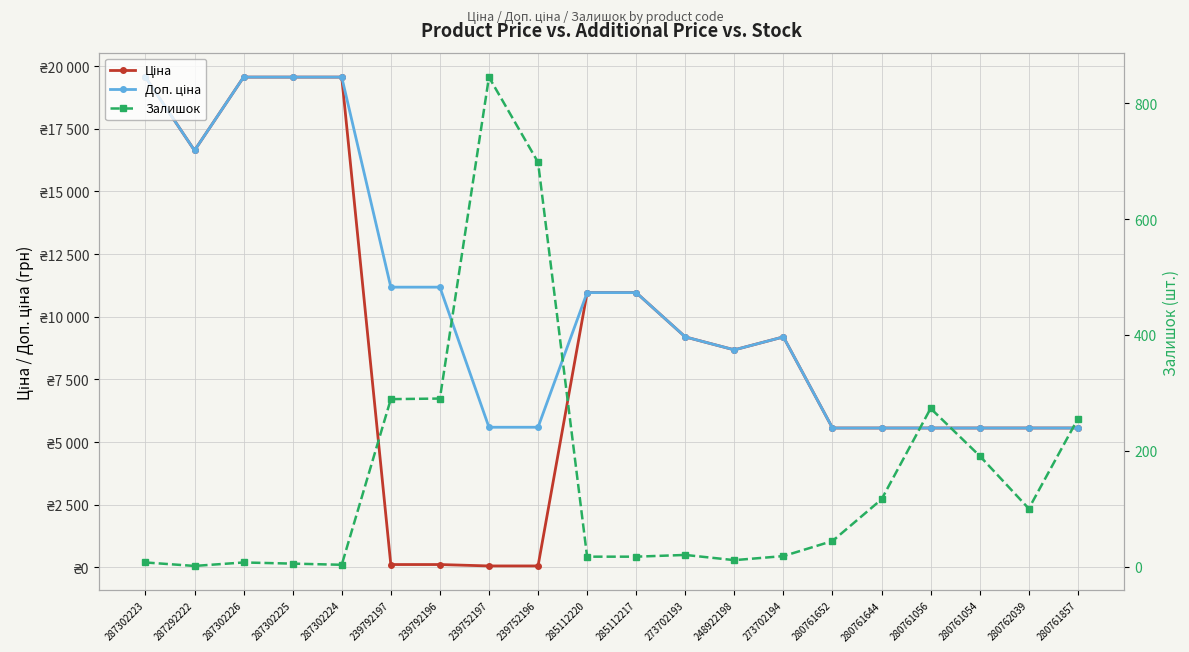

What is the label of the 16th point from the left?

280761644